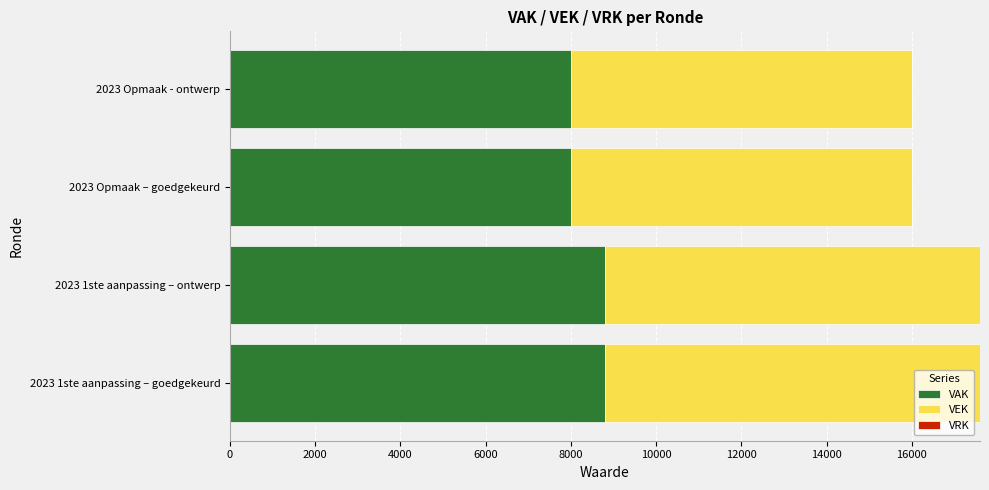

What is the sum of all VAK values?

33600